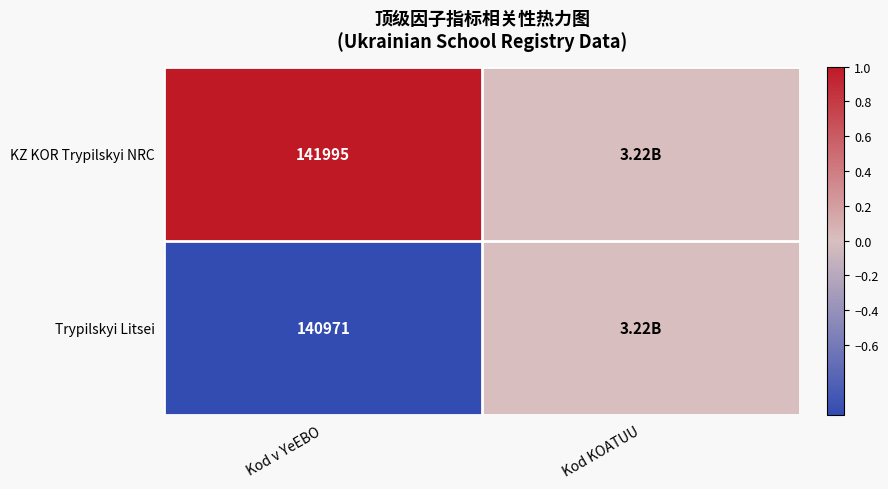

What is the total value across all series at Kod v YeEBO?

282966